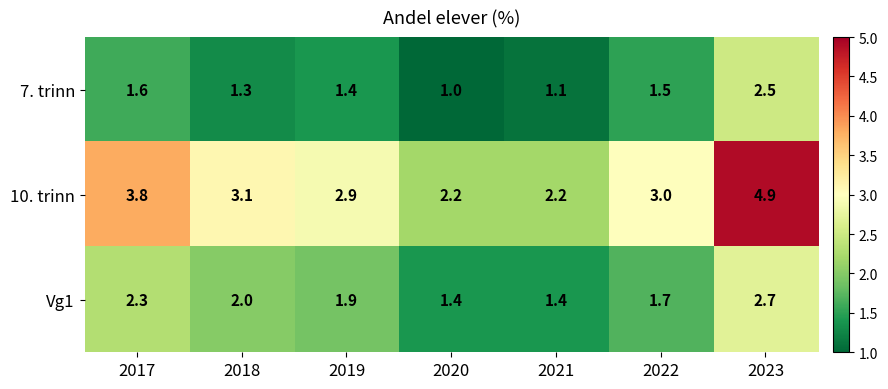

Rank the series at 2019 from lowest to highest value.

7. trinn, Vg1, 10. trinn